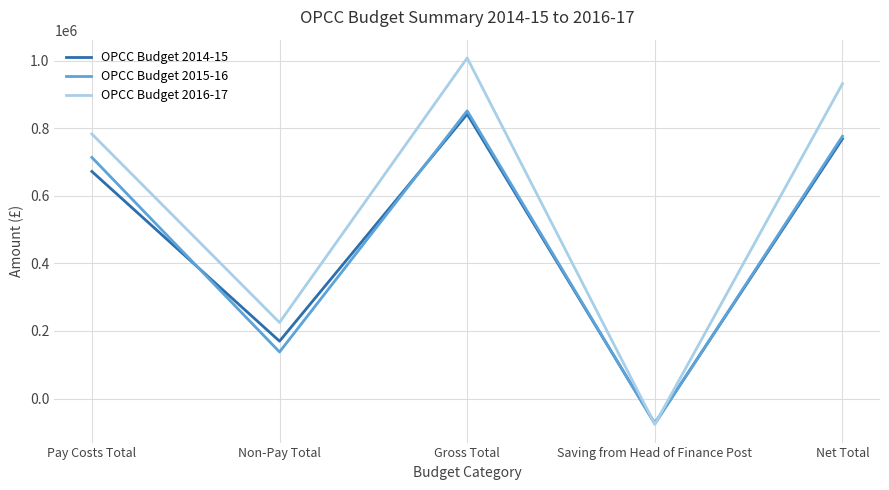

What is the maximum value for OPCC Budget 2016-17?

1007785